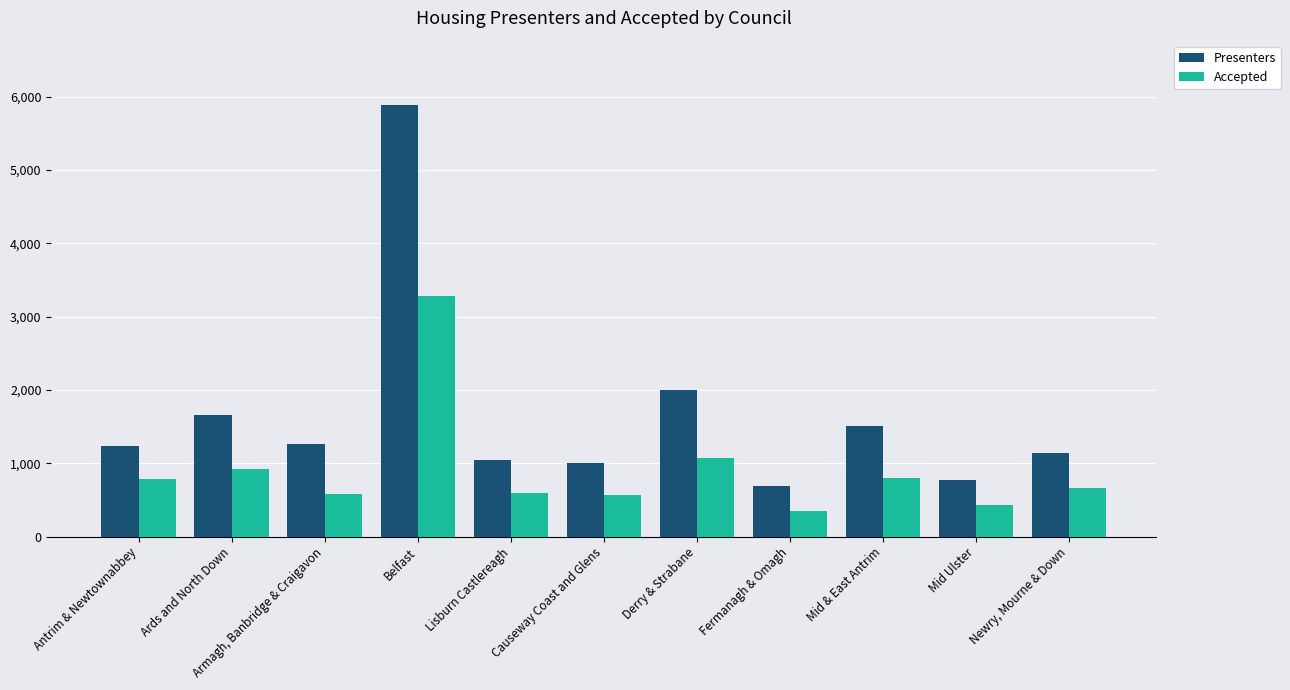

Between Lisburn Castlereagh and Fermanagh & Omagh, which series saw the biggest shift?

Presenters